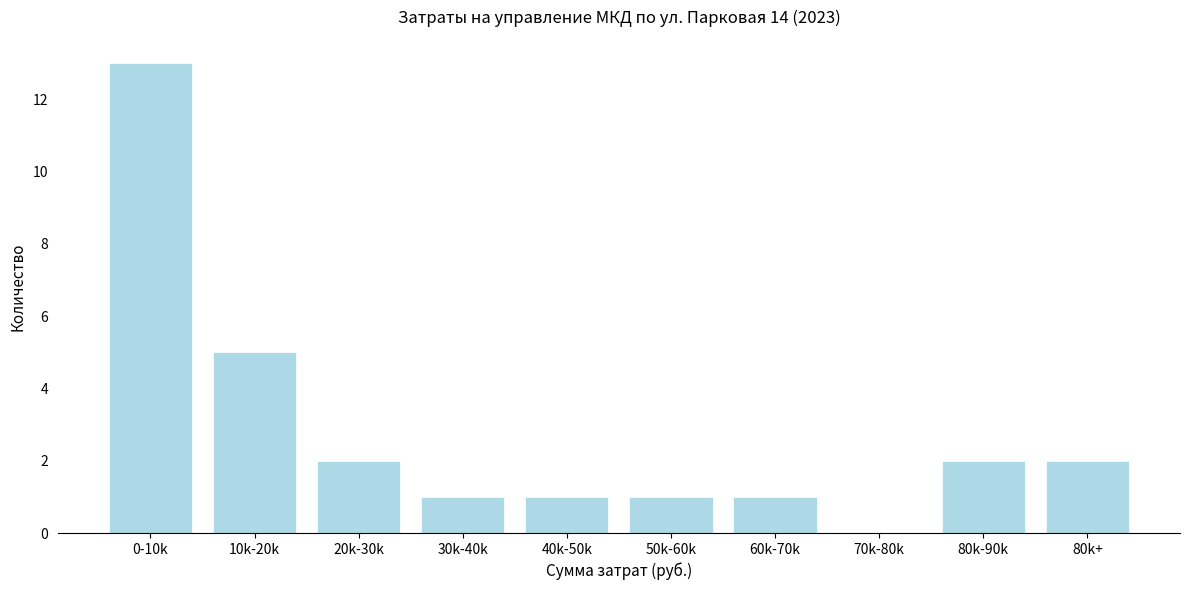

Reading left to right, list all the values displayed in this chart.

0-10k=13	10k-20k=5	20k-30k=2	30k-40k=1	40k-50k=1	50k-60k=1	60k-70k=1	70k-80k=0	80k-90k=2	80k+=2